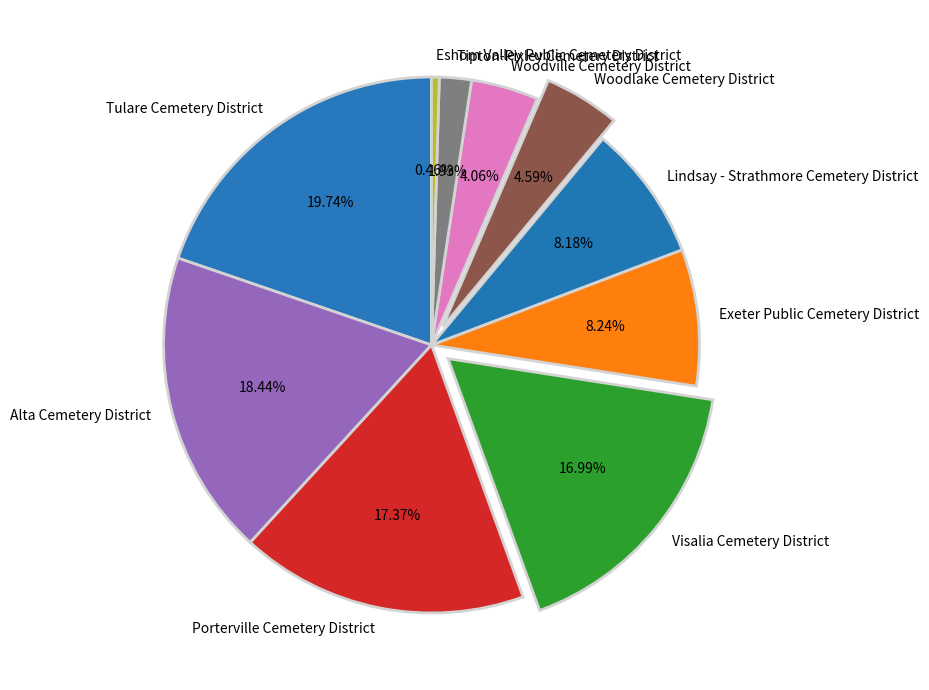

To the nearest percent, what portion does Lindsay - Strathmore Cemetery District represent?

8%